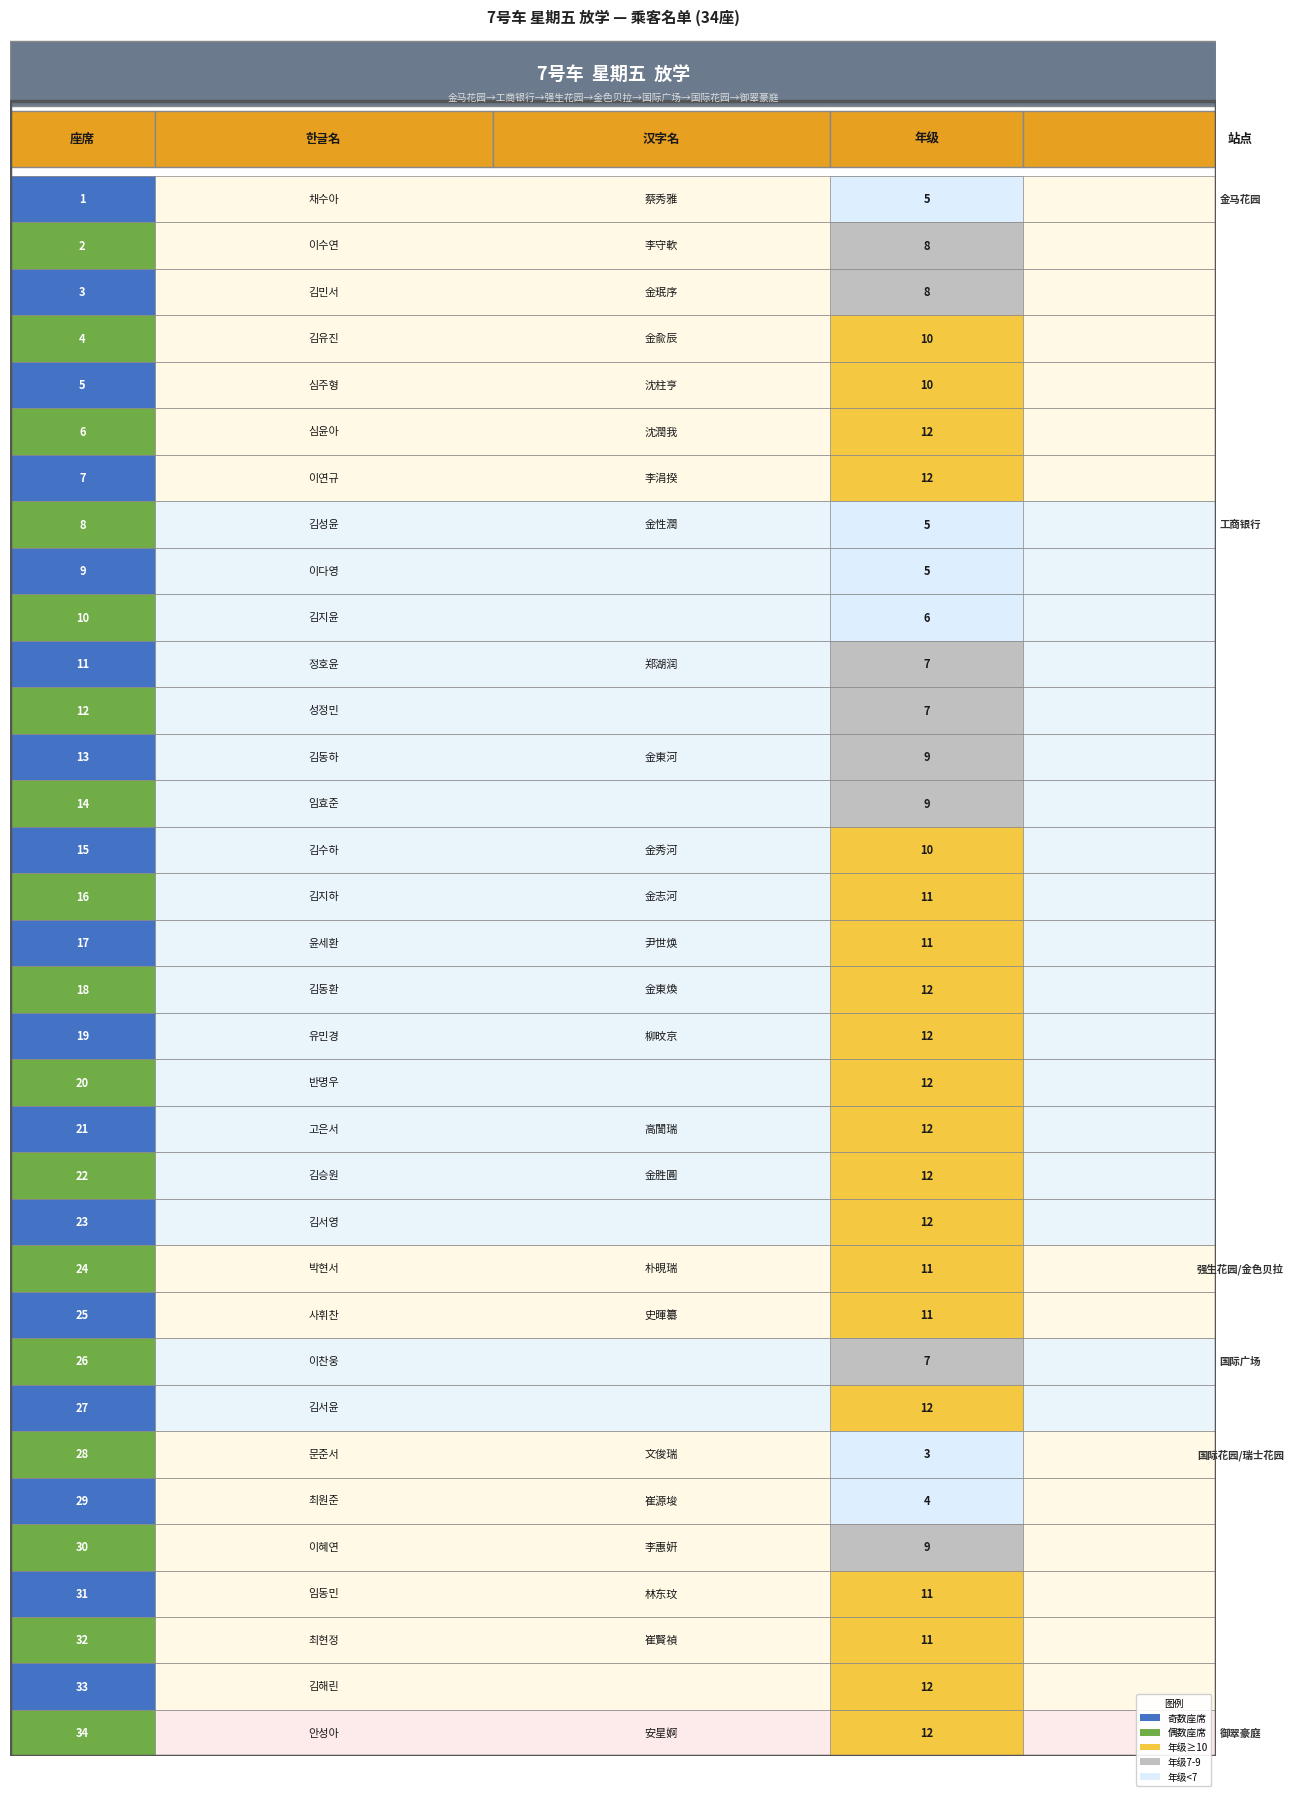

Which series has the largest range (max minus min)?

2